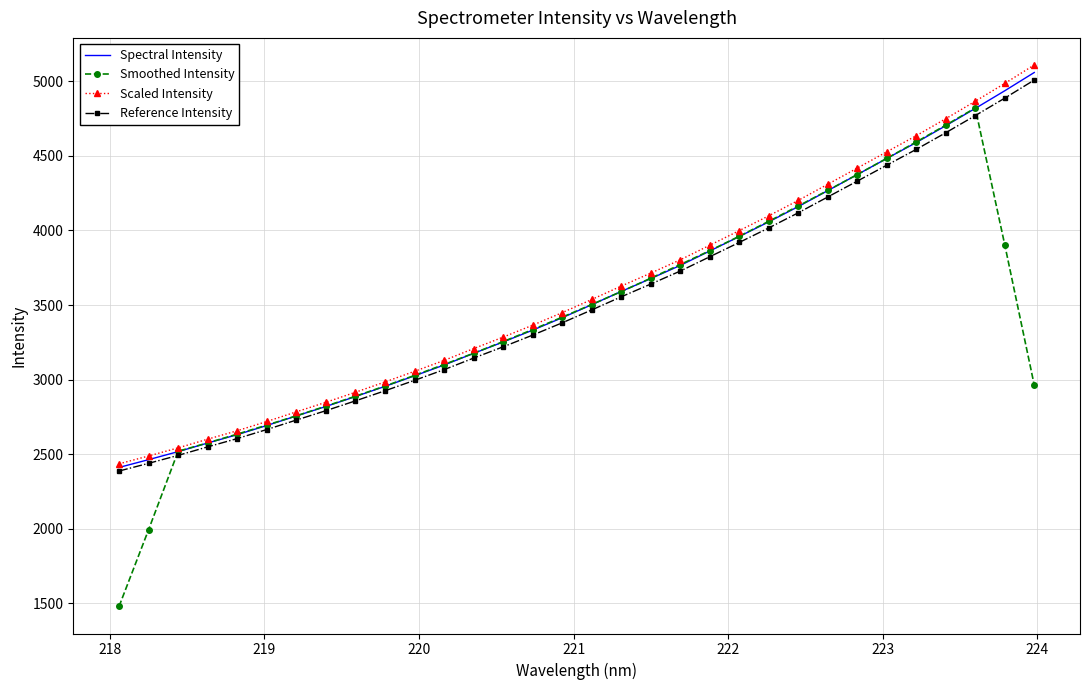

Which series has the widest spread of values?

Smoothed Intensity